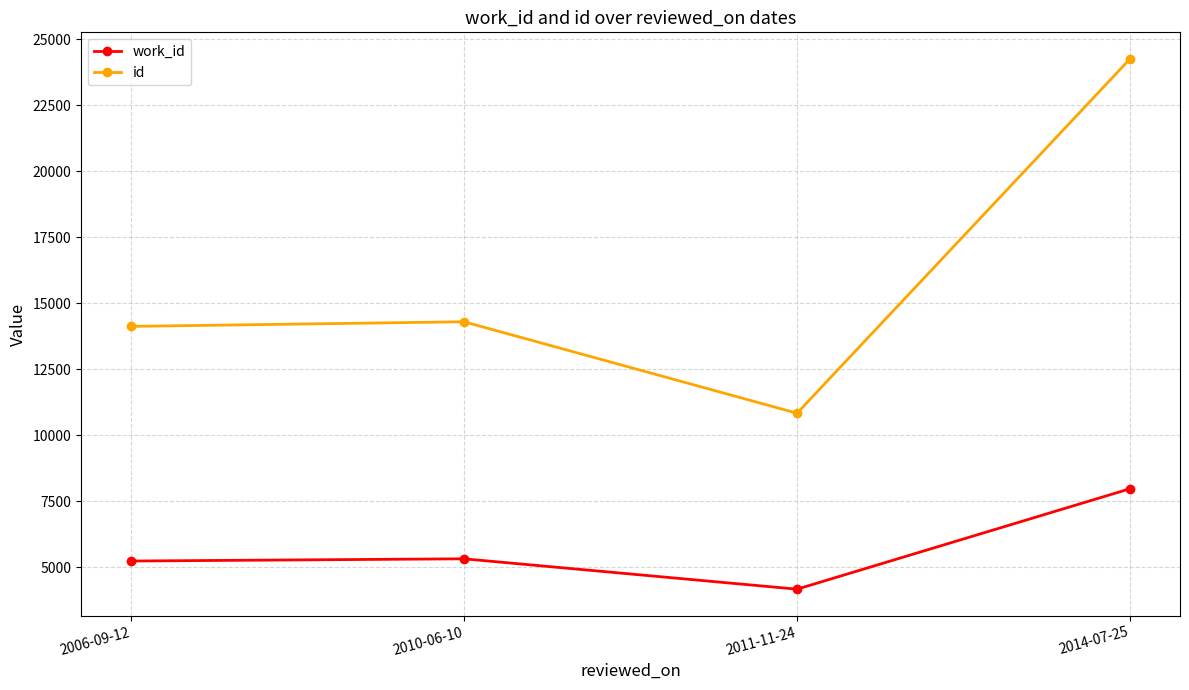

True or false: work_id has a value of 5328 at 2010-06-10.

True